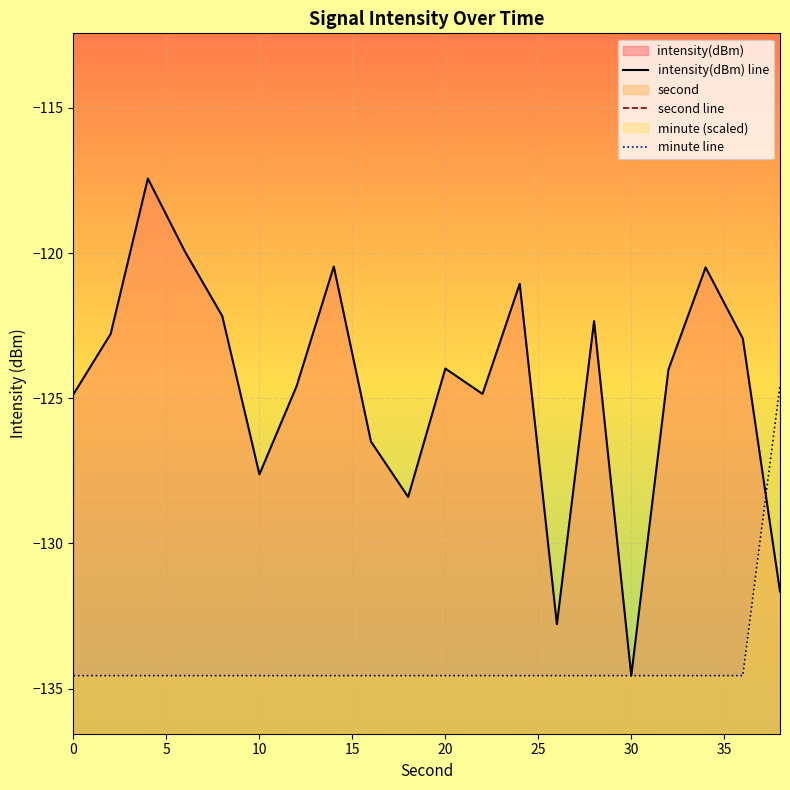

What is the sum of all intensity(dBm) line values?

-2493.4